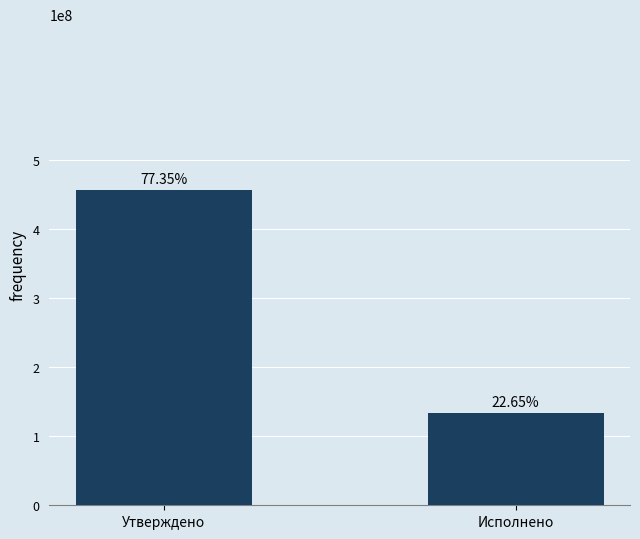

How many data points are less than 456496505?

1